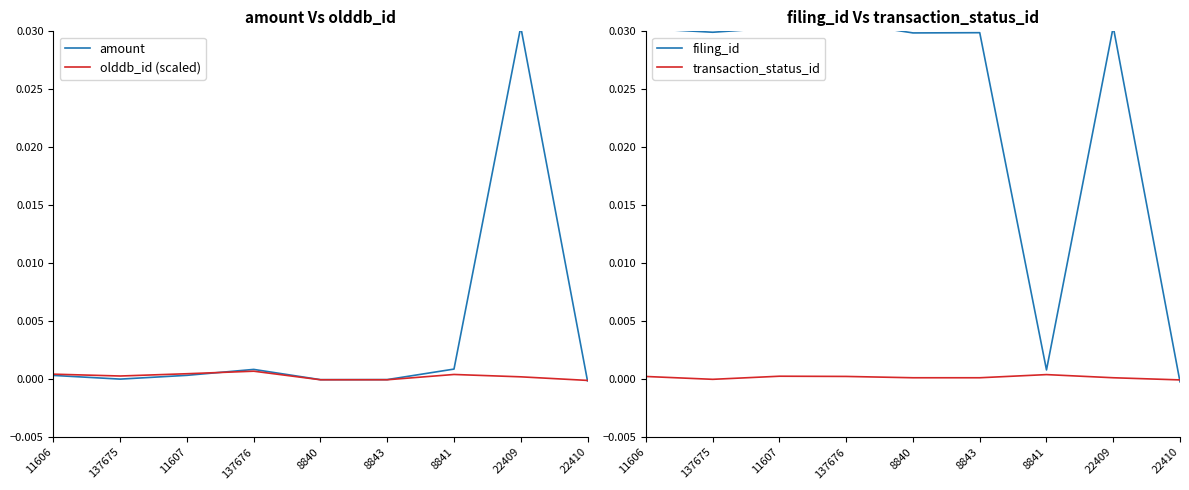

Which series has the largest range (max minus min)?

filing_id